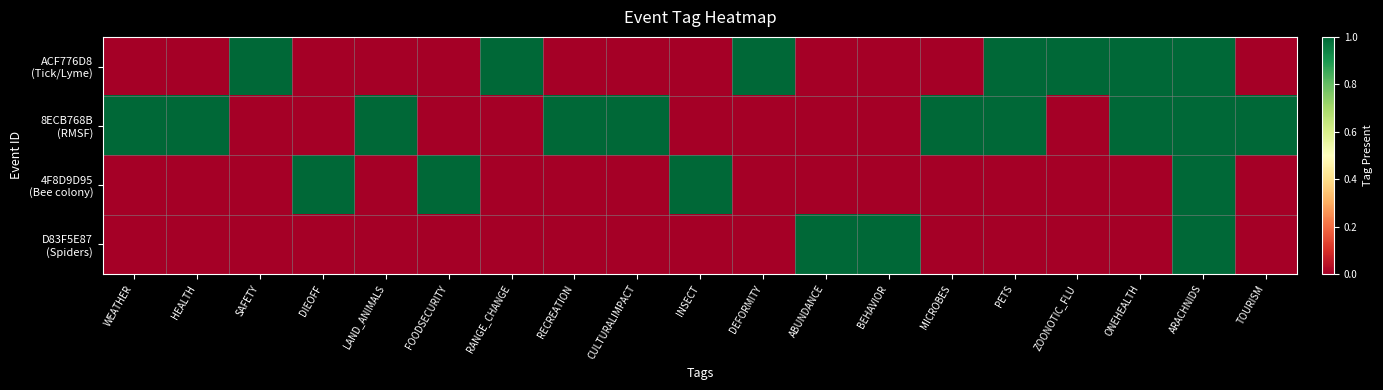

What is the greatest value displayed?

1